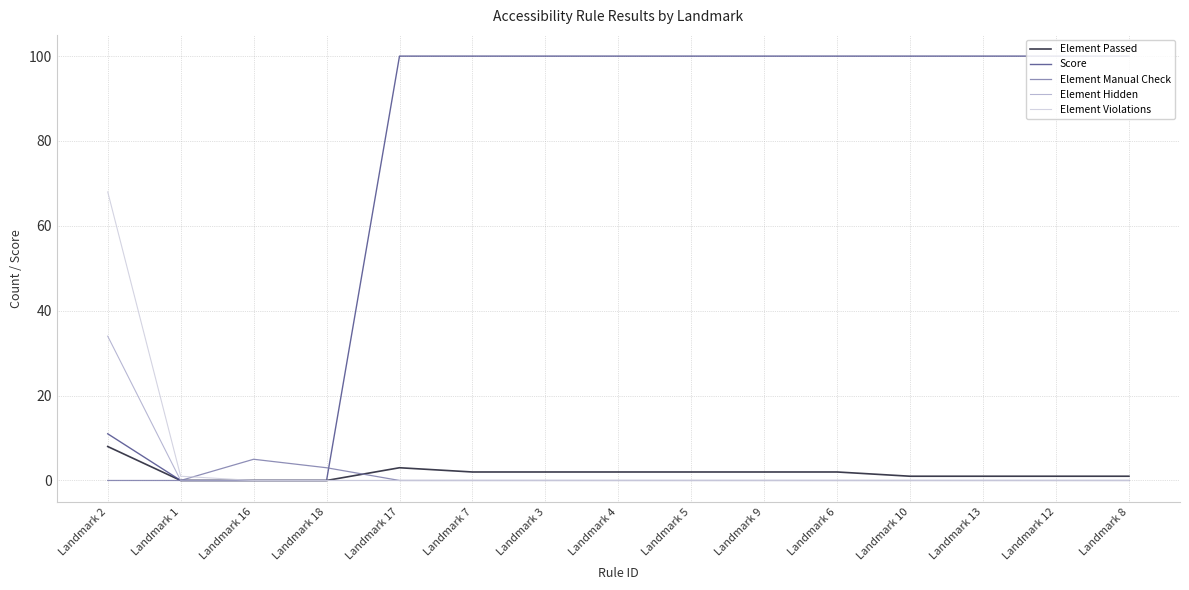

At which category is the sum across all series the highest?

Landmark 2